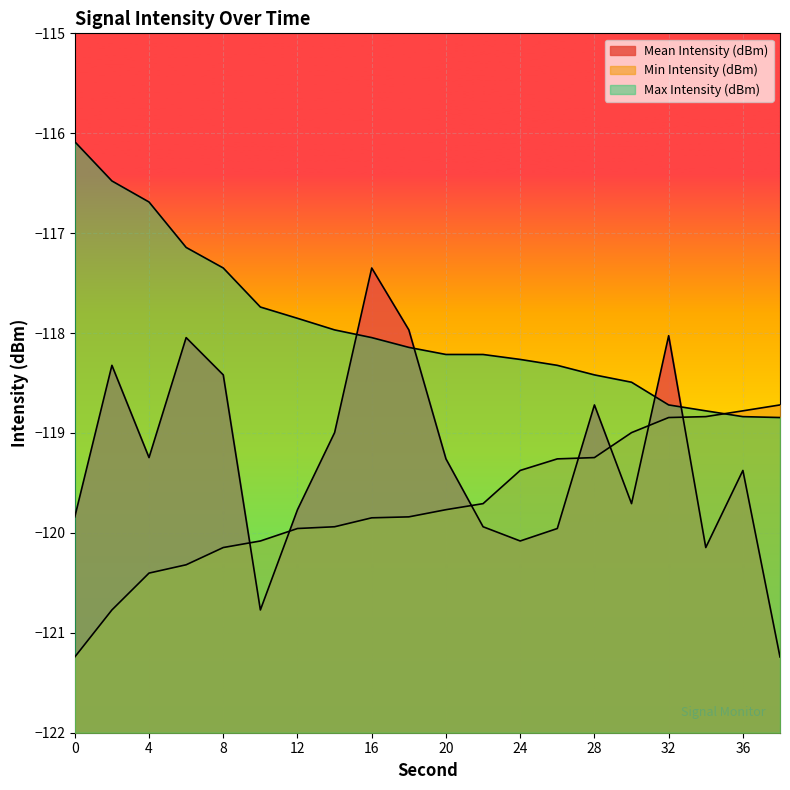

The value of Mean Intensity (dBm) at 26 is -120.0. True or false?

True